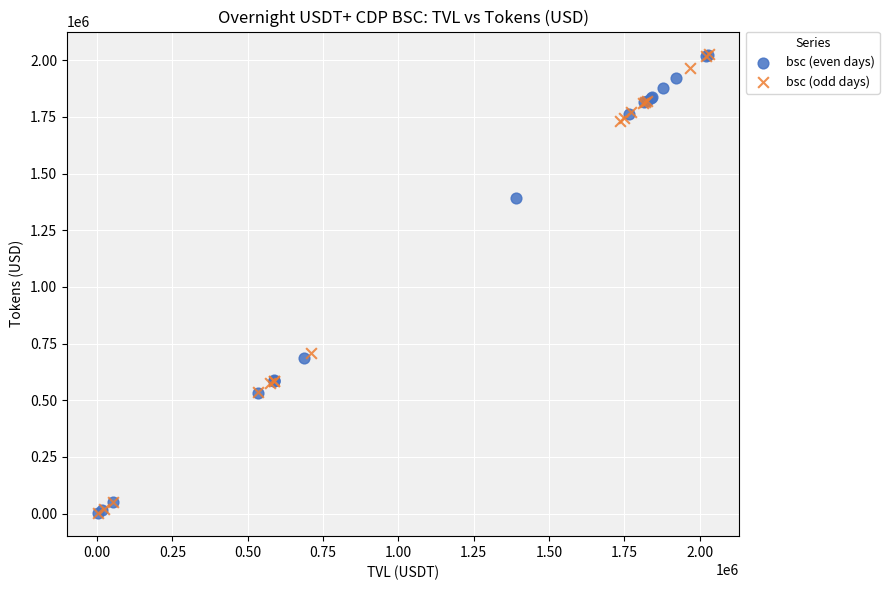

What are all the series names shown in the legend?

bsc (even days), bsc (odd days)